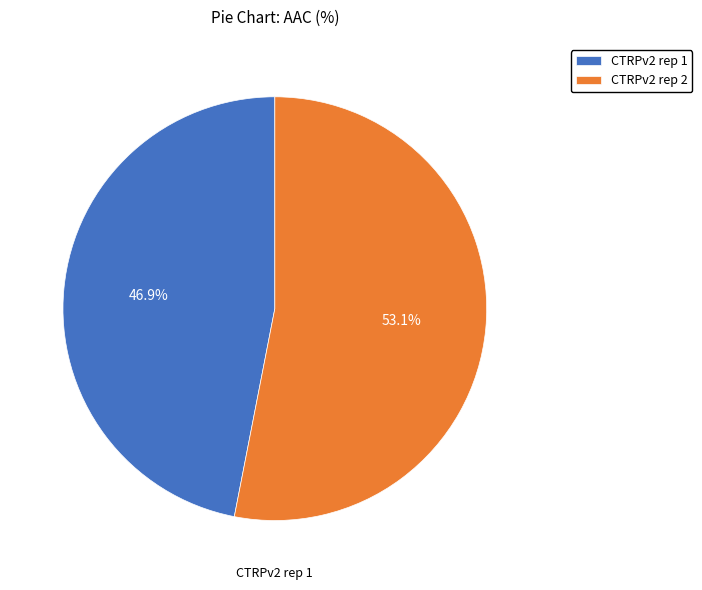

To the nearest percent, what percentage of the pie is CTRPv2 rep 2?

53%